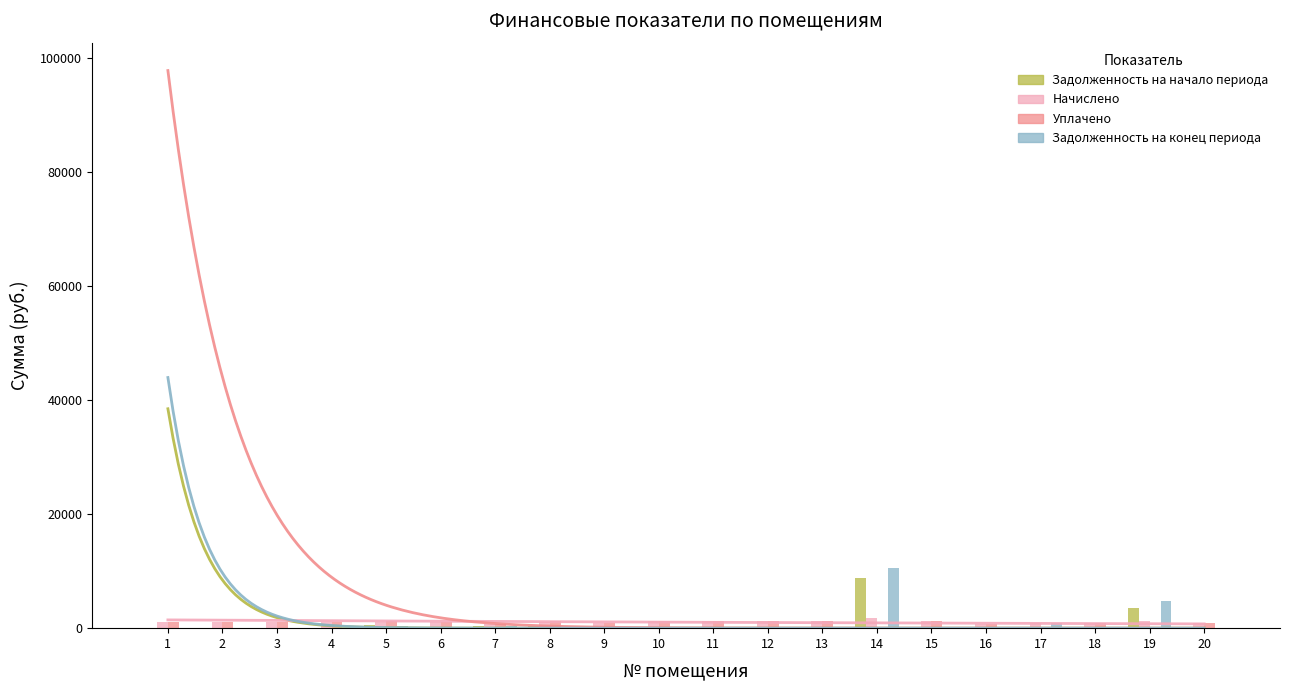

Are the bars grouped side by side (vs. stacked)?

Yes